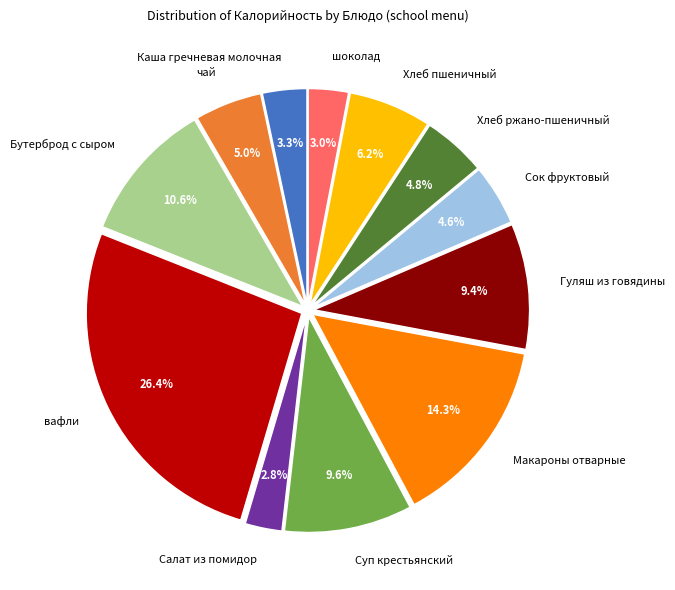

Count the number of slices in the pie.

12